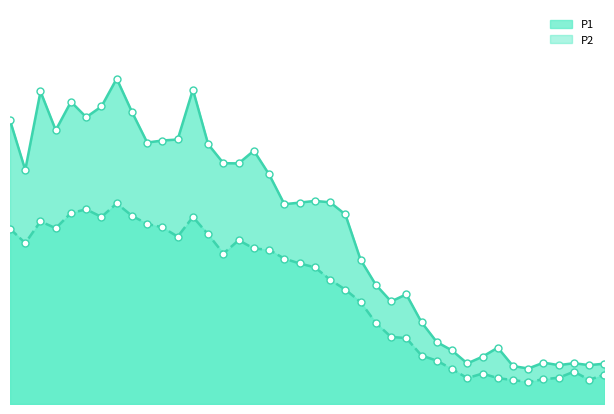

At which category is the sum across all series the highest?

00:18